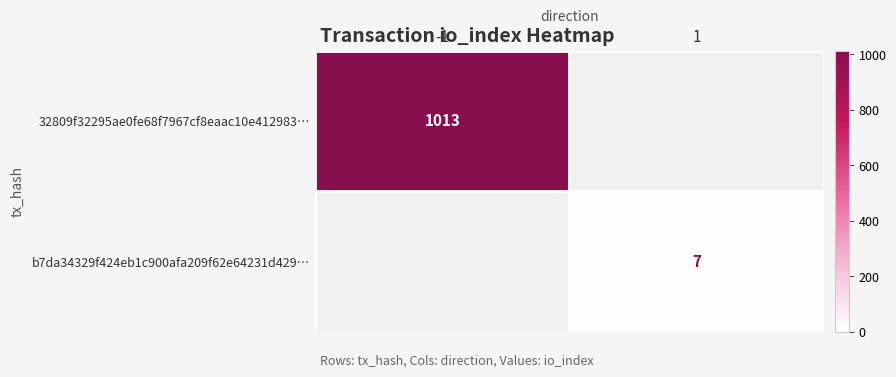

Is the value of b7da34329f424eb1c900afa209f62e64231d429… at 1 greater than the value of 32809f32295ae0fe68f7967cf8eaac10e412983… at 1?

No